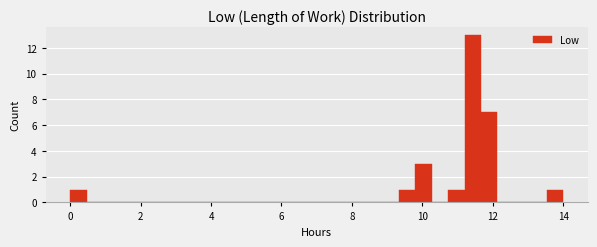

Around what value on the x-axis is the tallest bar? Give the approximate position of its centre, as read against the axis.

11.4